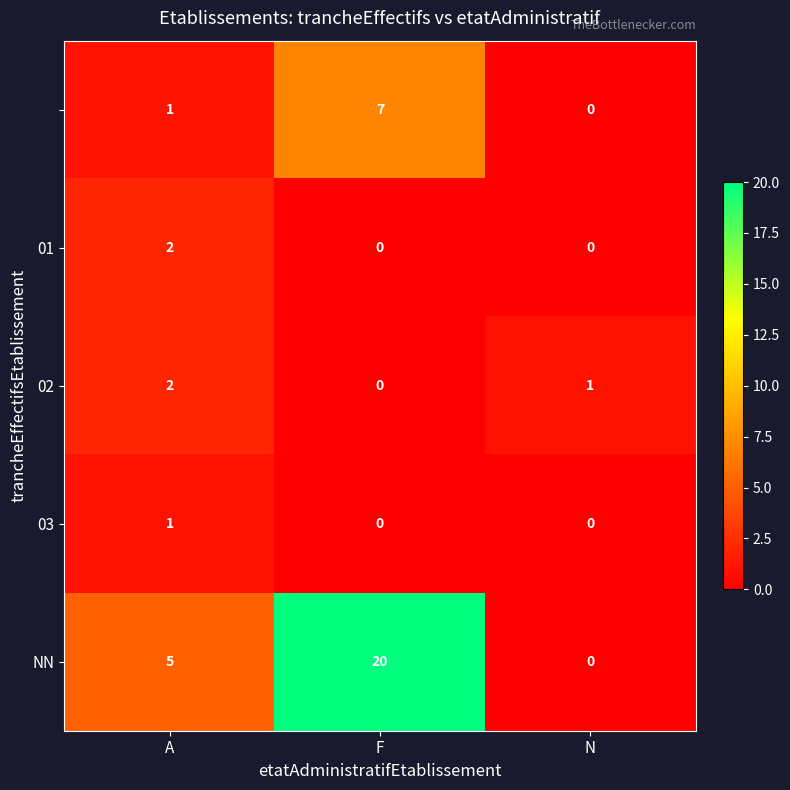

What is the spread (max minus min) of values at A?

4